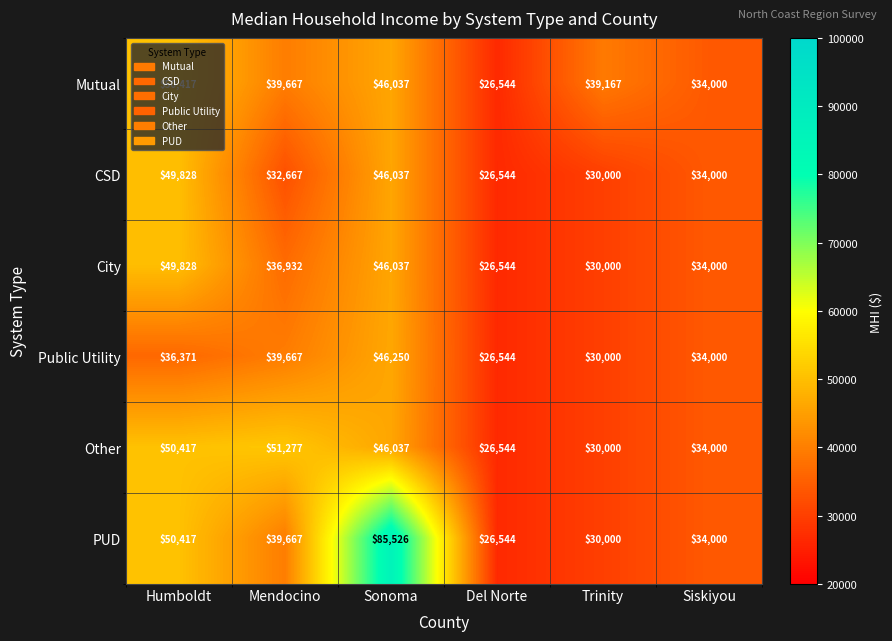

At which category is the sum across all series the highest?

Sonoma